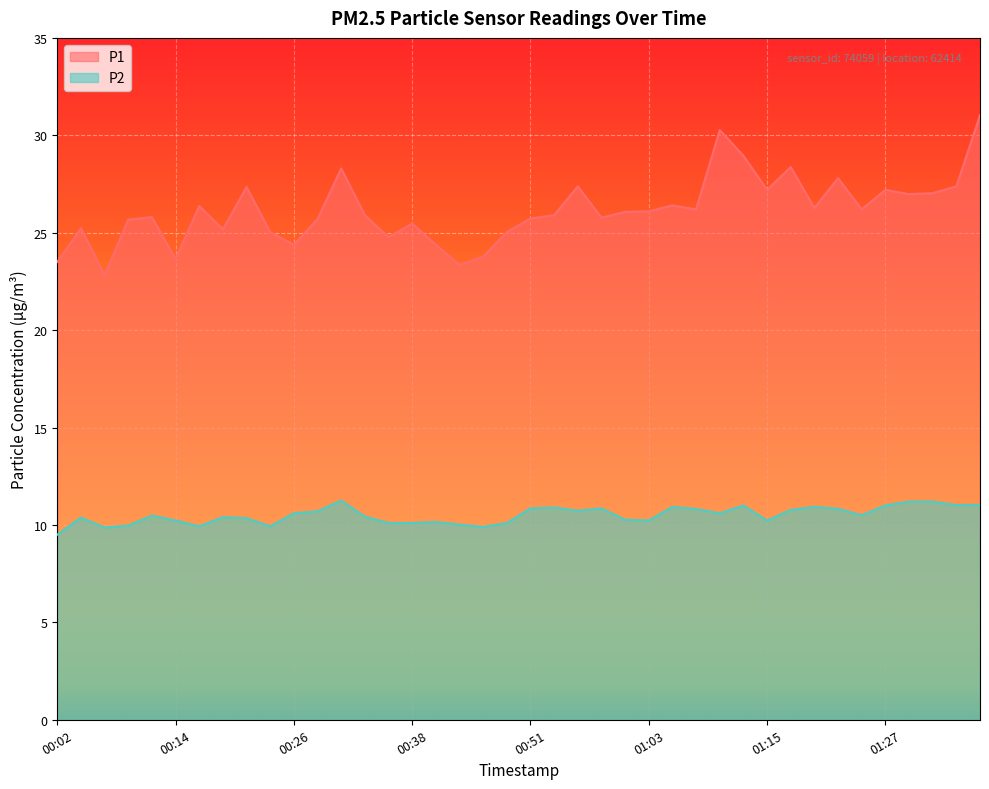

Rank the series by their maximum value, from lowest to highest.

P2, P1